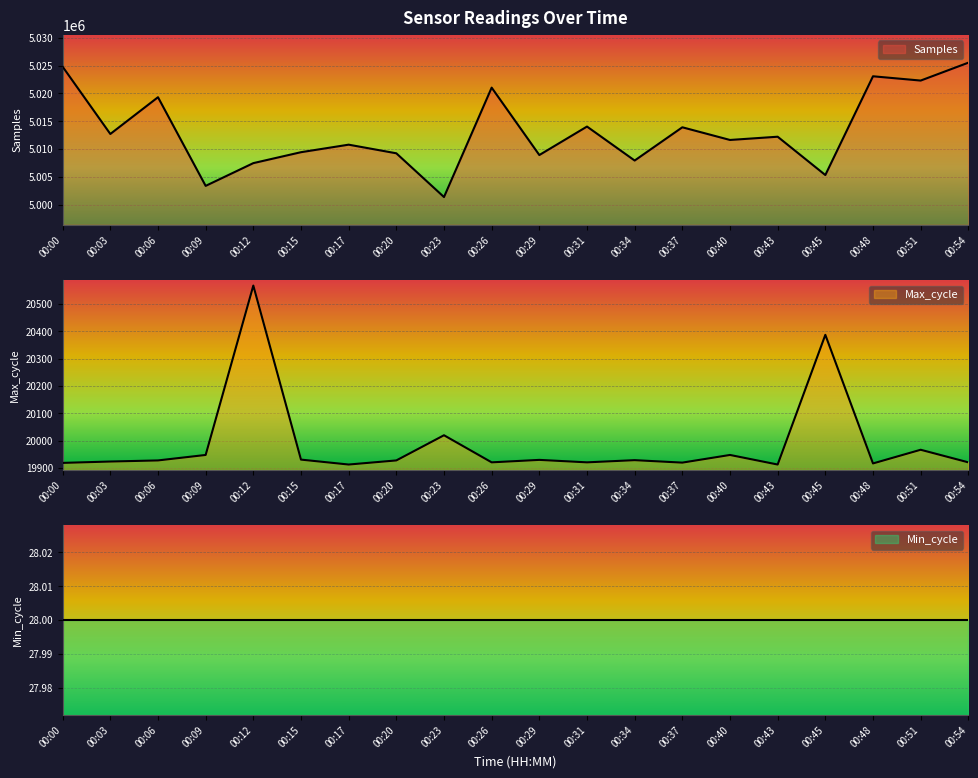

In Max_cycle, how many points are higher than both neighbors (excluding endpoints)?

7